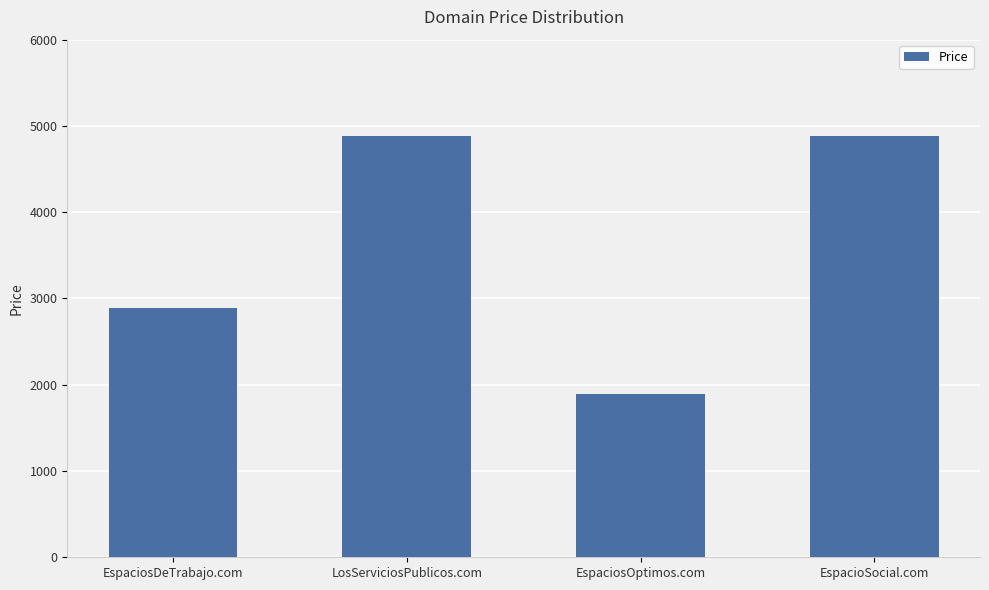

Reading right to left, what are all the values shown in this chart?

4888	1888	4888	2888